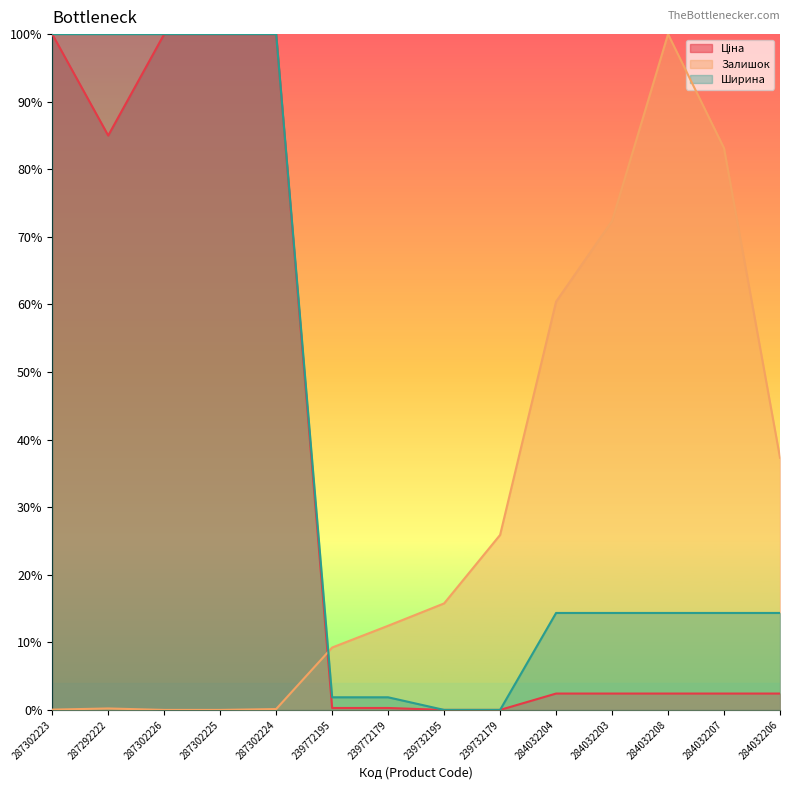

What is the maximum value for Залишок?

100.0